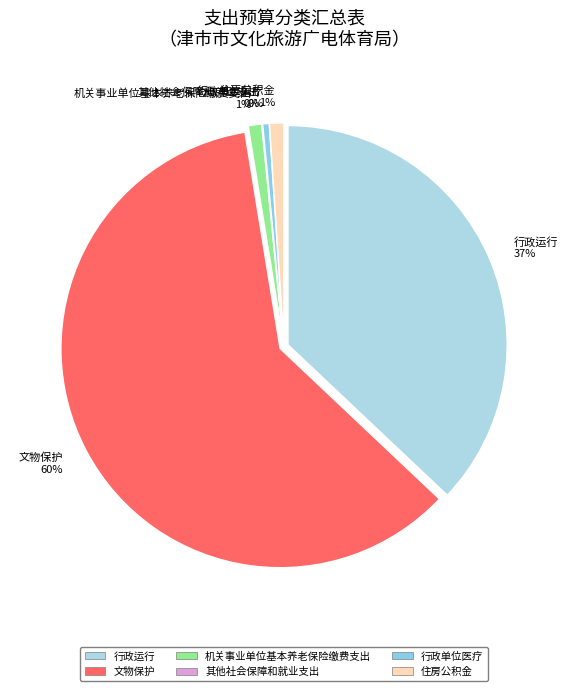

Between 行政单位医疗 and 其他社会保障和就业支出, which is larger?

行政单位医疗